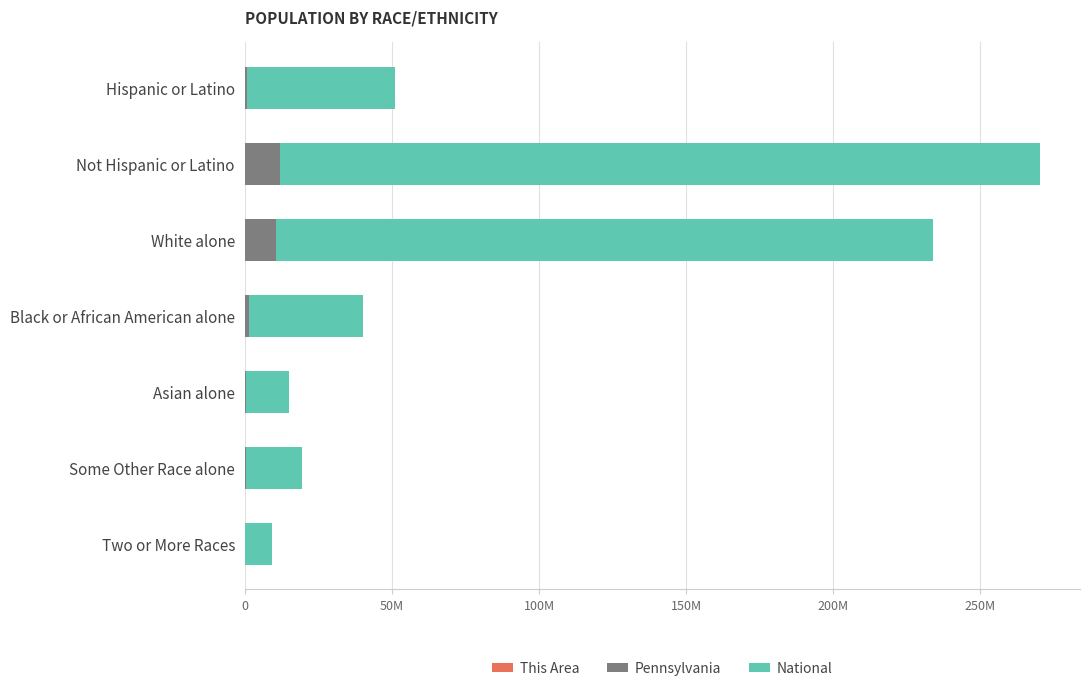

How many series are shown in this chart?

3